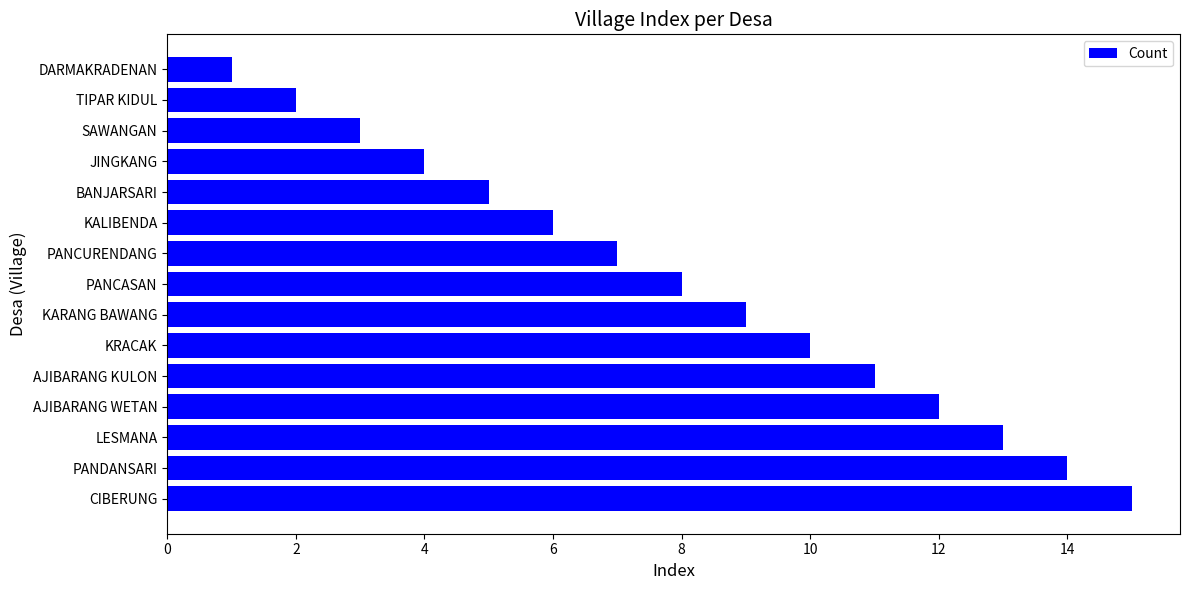

Are the bars grouped side by side (vs. stacked)?

No